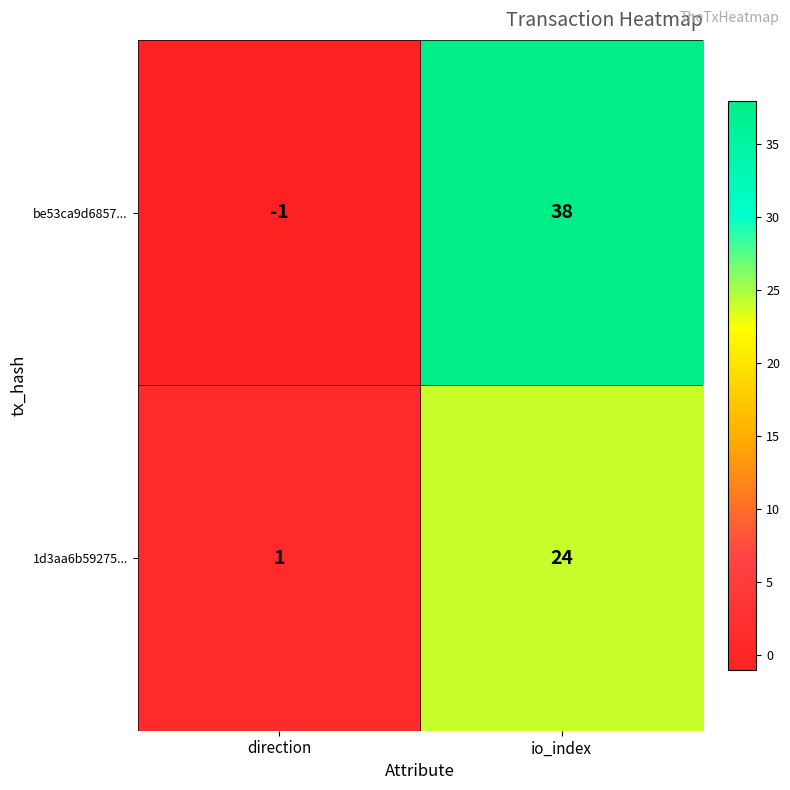

Reading left to right, list all the values displayed in this chart.

be53ca9d6857...: direction=-1	io_index=38
1d3aa6b59275...: direction=1	io_index=24